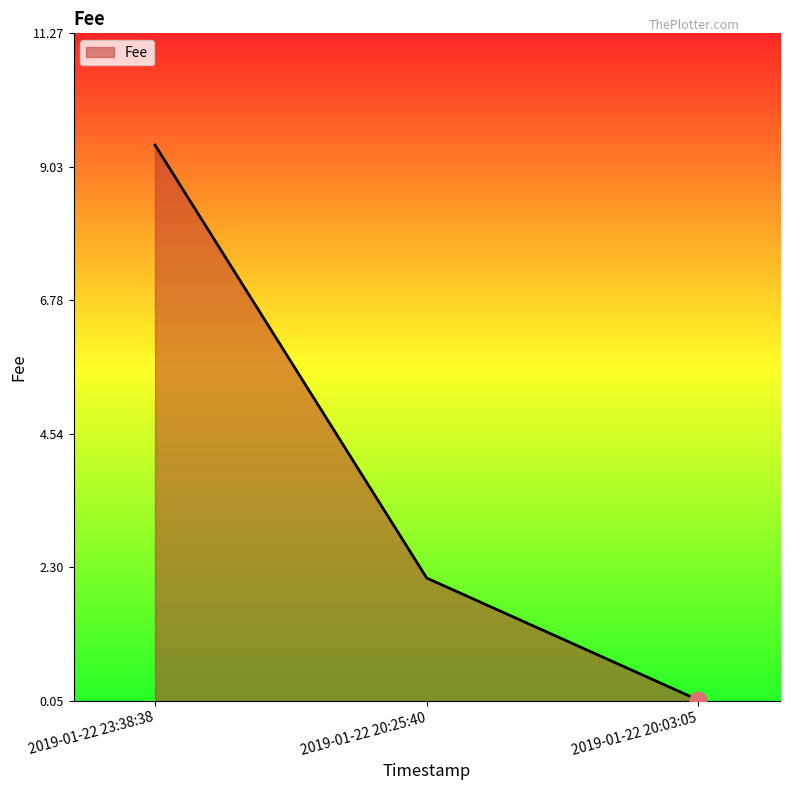

Rank the categories by value from highest to lowest.

2019-01-22 23:38:38, 2019-01-22 20:25:40, 2019-01-22 20:03:05